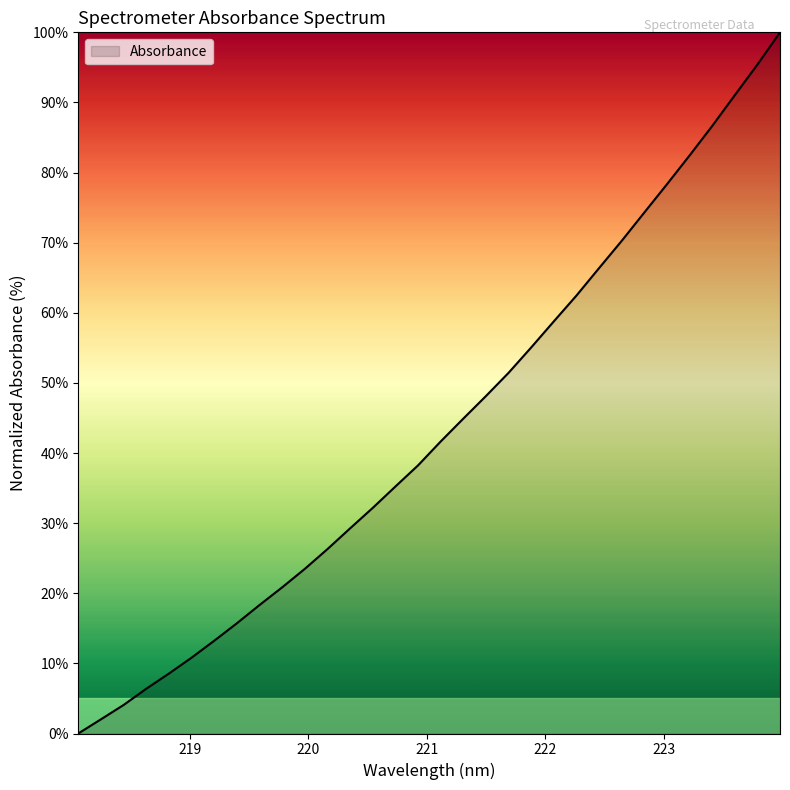

What is the difference between the maximum and minimum values?

100.0